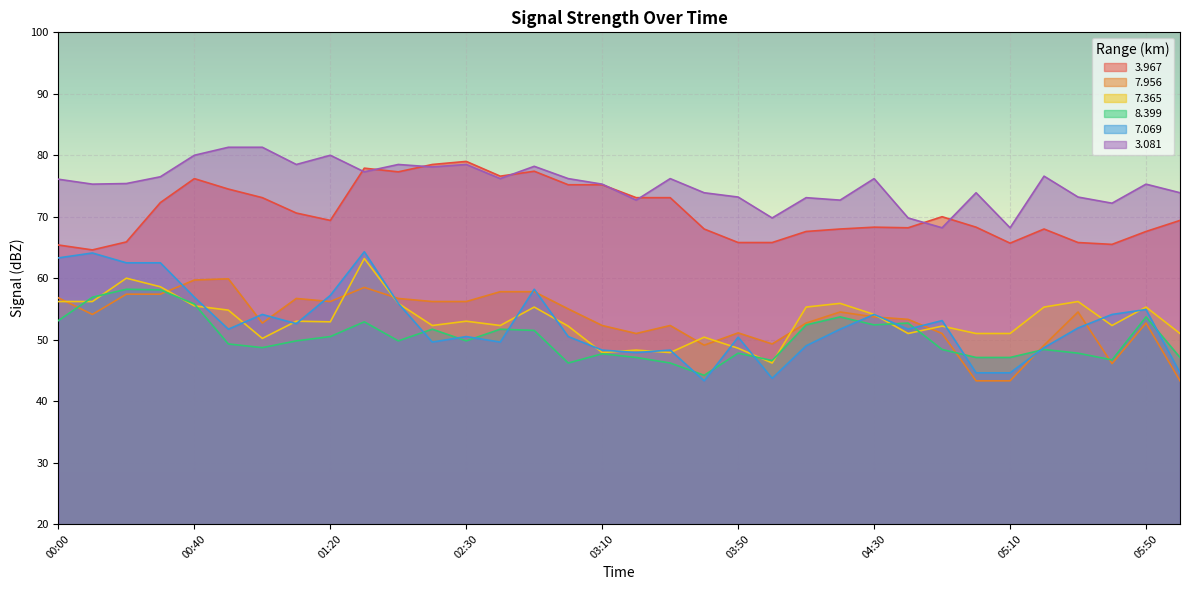

Reading left to right, extract all data points from this chart.

  3.967: 65.4	64.6	65.9	72.3	76.2	74.5	73.1	70.6	69.4	77.9	77.3	78.5	79.0	76.6	77.4	75.2	75.2	73.1	73.1	68.0	65.8	65.8	67.6	68.0	68.3	68.2	70.0	68.3	65.7	68.0	65.8	65.5	67.6	69.4
  7.956: 56.8	54.1	57.4	57.4	59.7	59.9	52.7	56.7	56.2	58.5	56.7	56.2	56.2	57.8	57.8	55.0	52.3	51.0	52.3	49.1	51.1	49.3	52.7	54.5	53.7	53.3	51.0	43.3	43.3	49.1	54.5	46.1	52.7	43.3
  7.365: 56.2	56.2	60.0	58.6	55.5	54.8	50.2	53.0	52.9	63.2	55.9	52.3	53.0	52.3	55.3	52.2	47.9	48.3	47.9	50.4	48.6	46.2	55.3	55.9	54.1	51.0	52.2	51.0	51.0	55.3	56.2	52.3	55.3	51.0
  8.399: 53.1	56.9	58.2	58.1	55.8	49.3	48.7	49.8	50.5	52.9	49.8	51.7	49.8	51.7	51.5	46.2	47.7	47.1	46.2	44.2	47.8	46.6	52.4	53.7	52.4	52.7	48.4	47.1	47.1	48.4	47.8	46.7	53.7	47.1
  7.069: 63.3	64.1	62.5	62.5	56.9	51.7	54.1	52.6	57.2	64.3	55.9	49.6	50.5	49.6	58.2	50.5	48.3	47.9	48.3	43.3	50.4	43.7	49.0	51.7	54.1	51.7	53.1	44.6	44.6	48.7	51.9	54.1	54.9	44.6
  3.081: 76.1	75.3	75.4	76.5	80.0	81.3	81.3	78.5	80.0	77.3	78.5	78.1	78.5	76.2	78.2	76.2	75.3	72.7	76.2	73.9	73.2	69.8	73.1	72.7	76.2	69.8	68.2	73.9	68.2	76.6	73.2	72.2	75.3	73.9